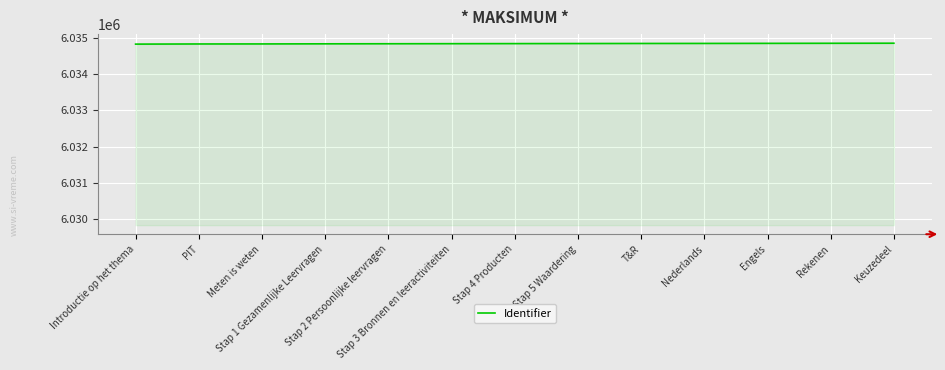

The value at Stap 5 Waardering is 6034845. True or false?

True